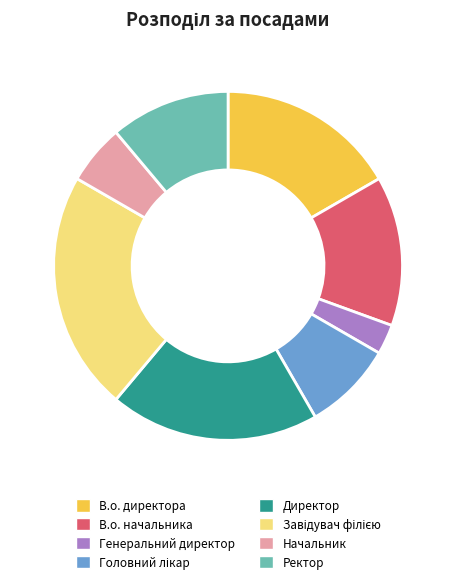

What is the ratio of the value at В.о. начальника to the value at Начальник?

2.5